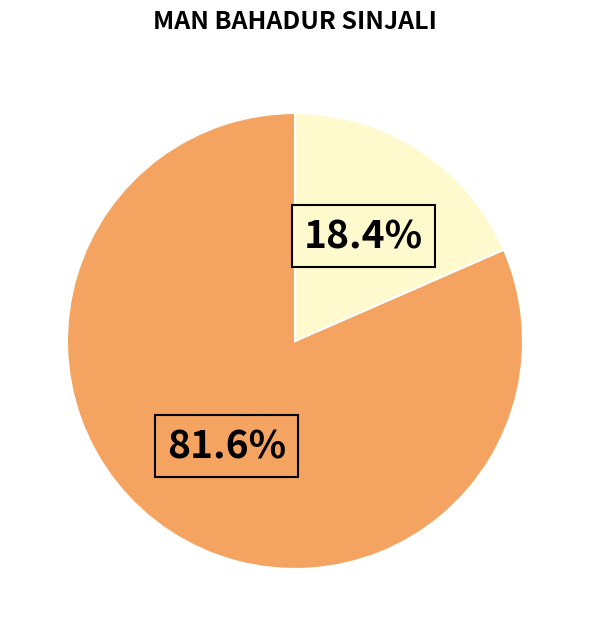

Does any single category account for the majority?

Yes